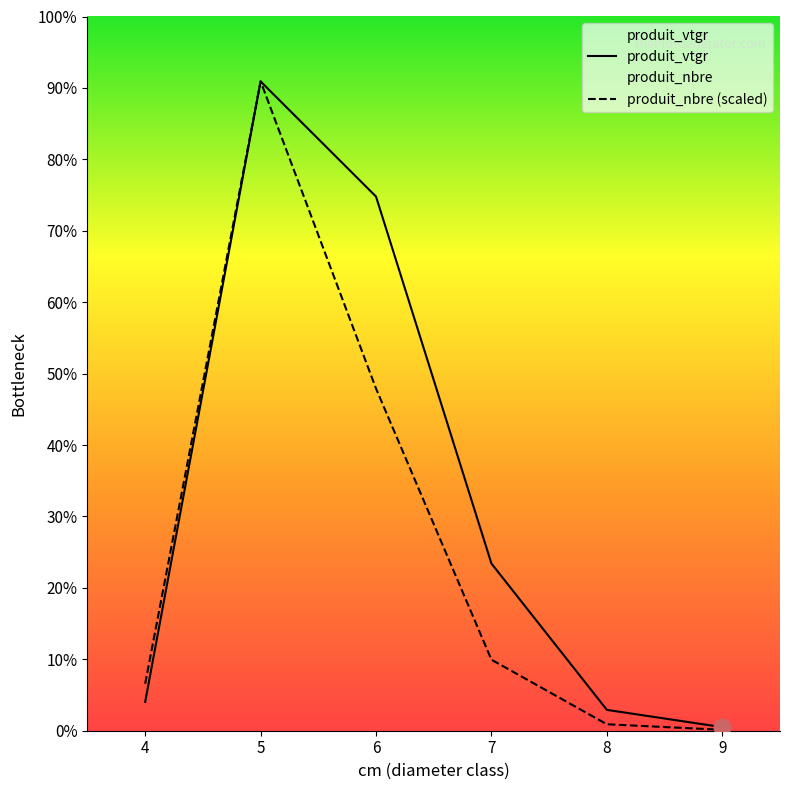

What is the highest value of the produit_nbre series?

798.0